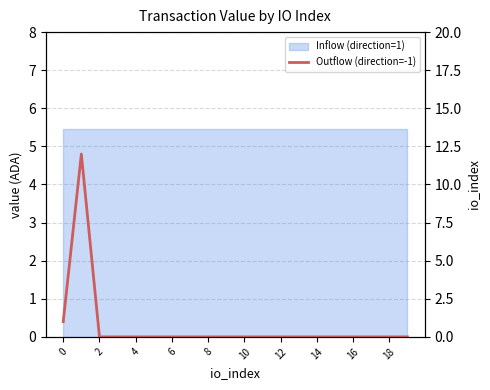

The chart shows a value of 0 at 6. True or false?

True